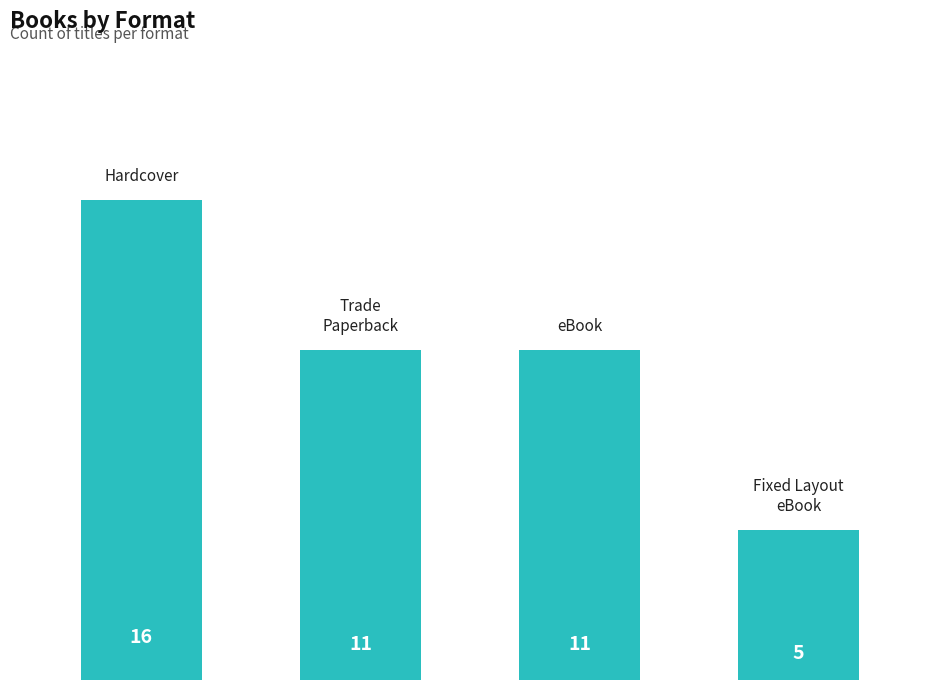

What is the sum of all values?

43